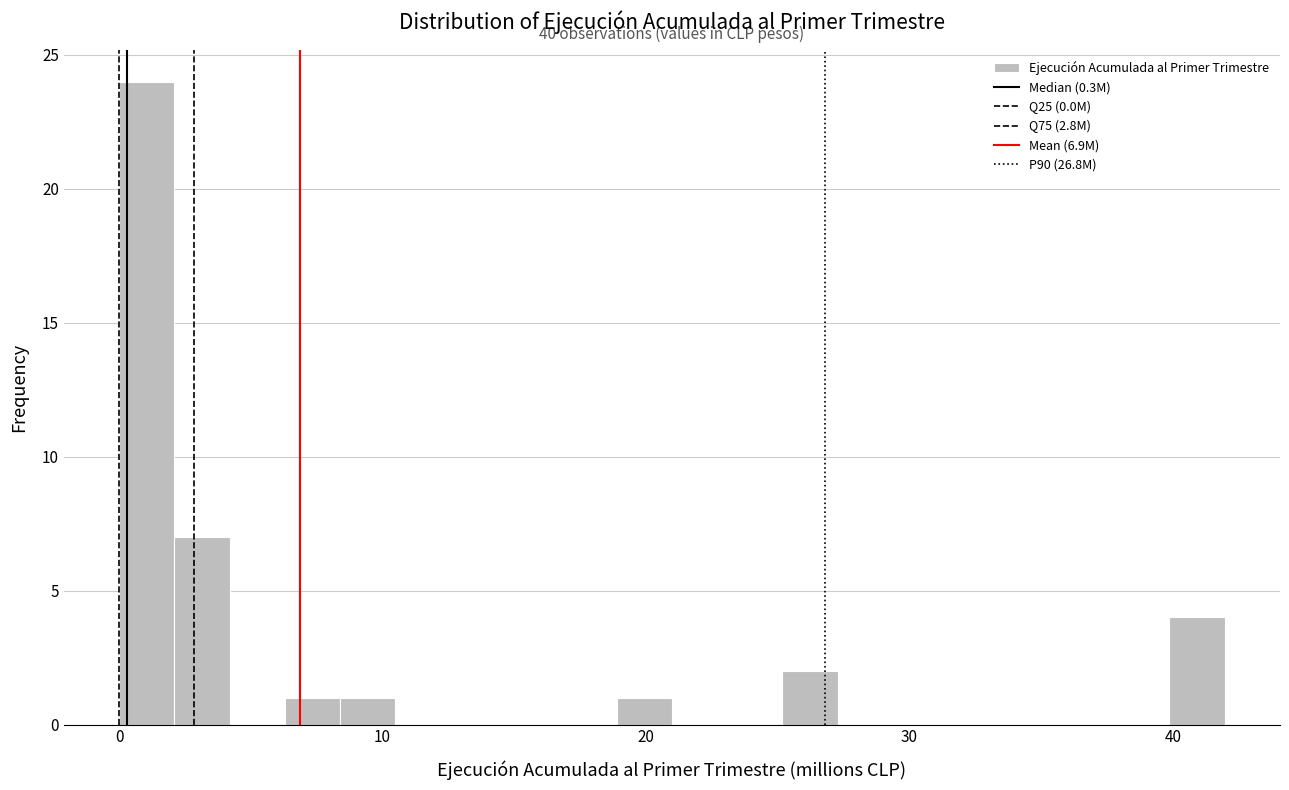

Read against the x-axis, roughly where is the centre of the tallest bar?

1